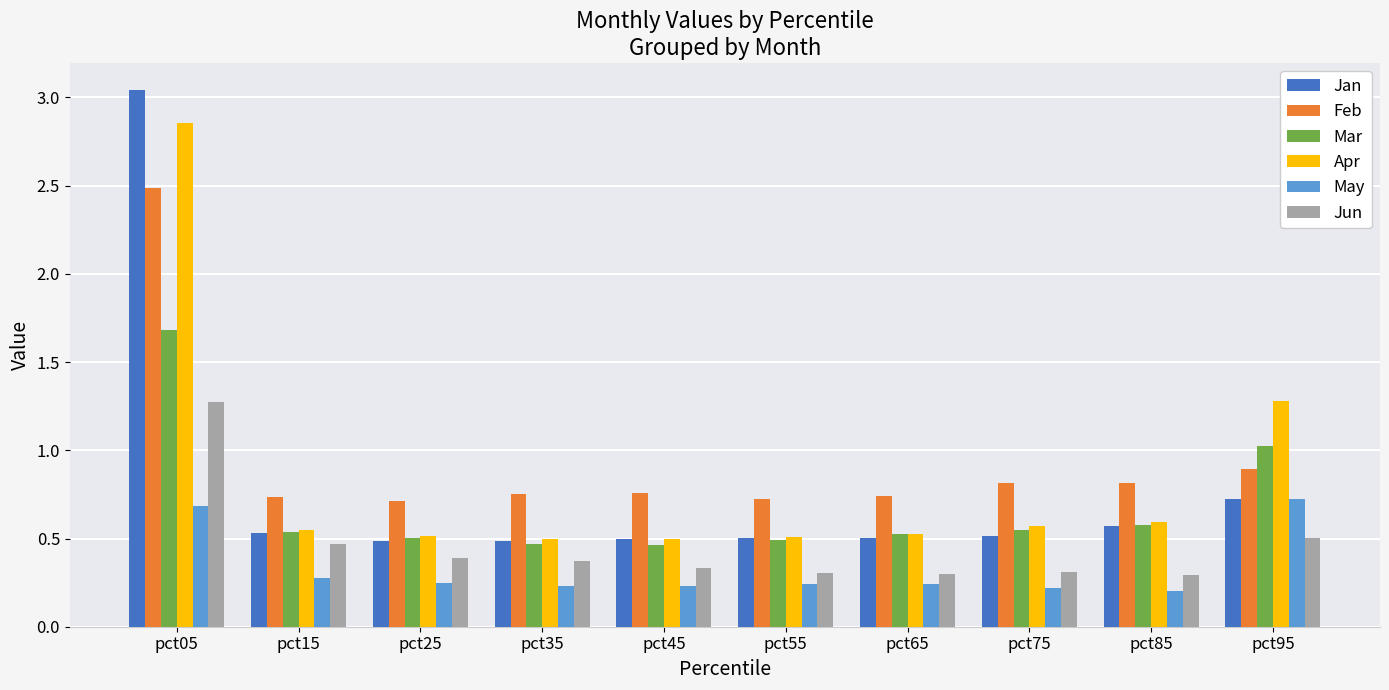

Rank the series by their maximum value, from highest to lowest.

Jan, Apr, Feb, Mar, Jun, May